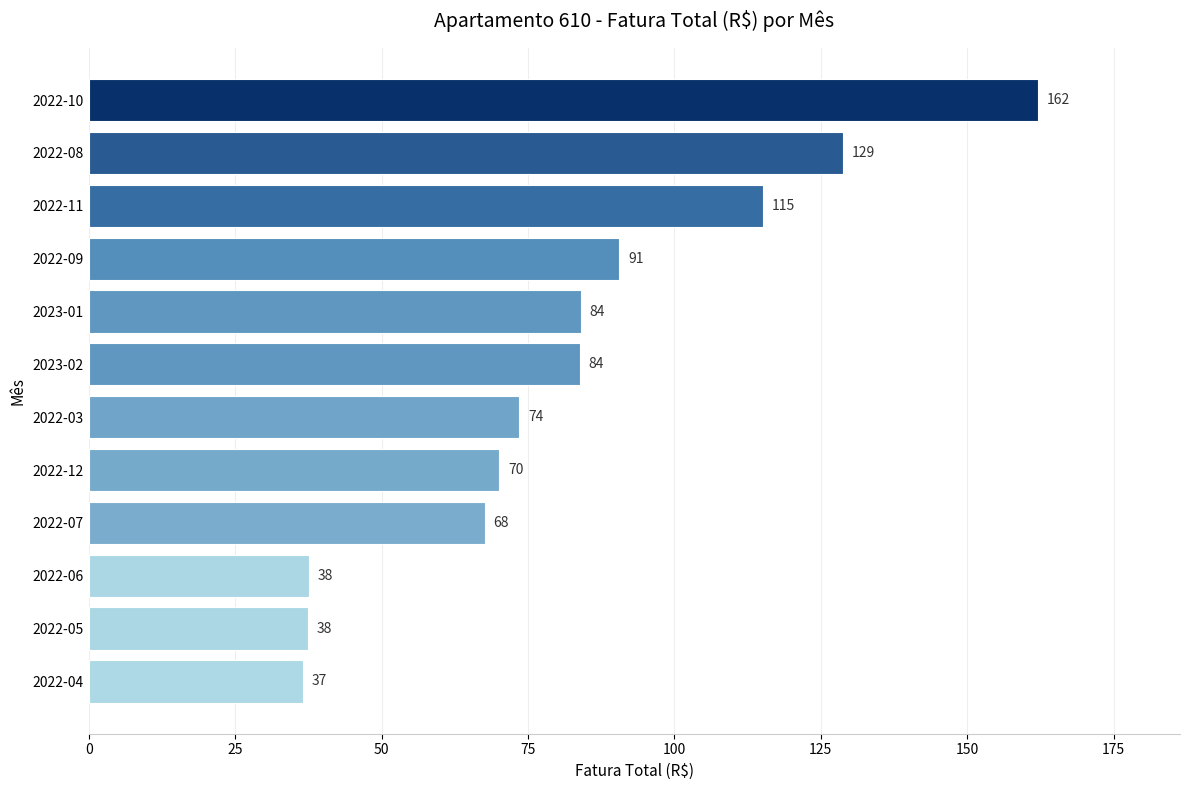

Where is the data nearest to the value 99?

2022-09